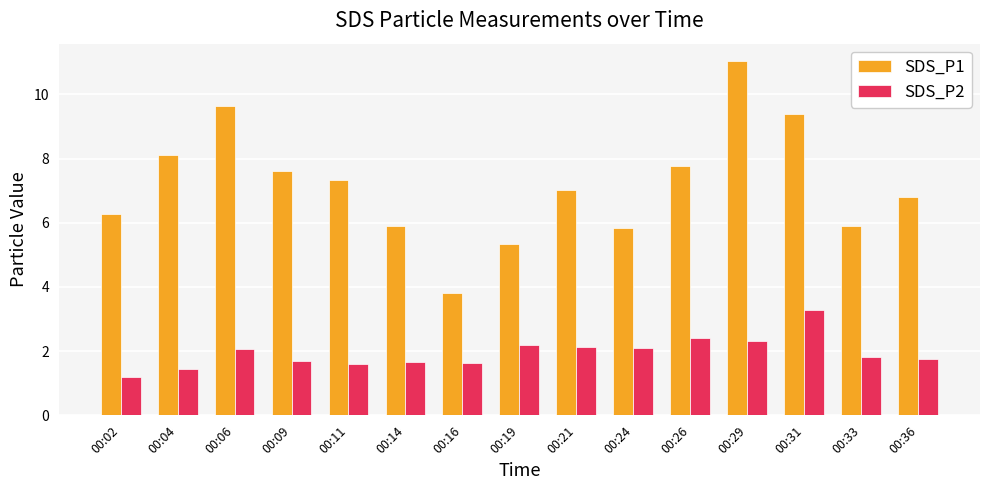

What is the sum of all SDS_P1 values?

107.7